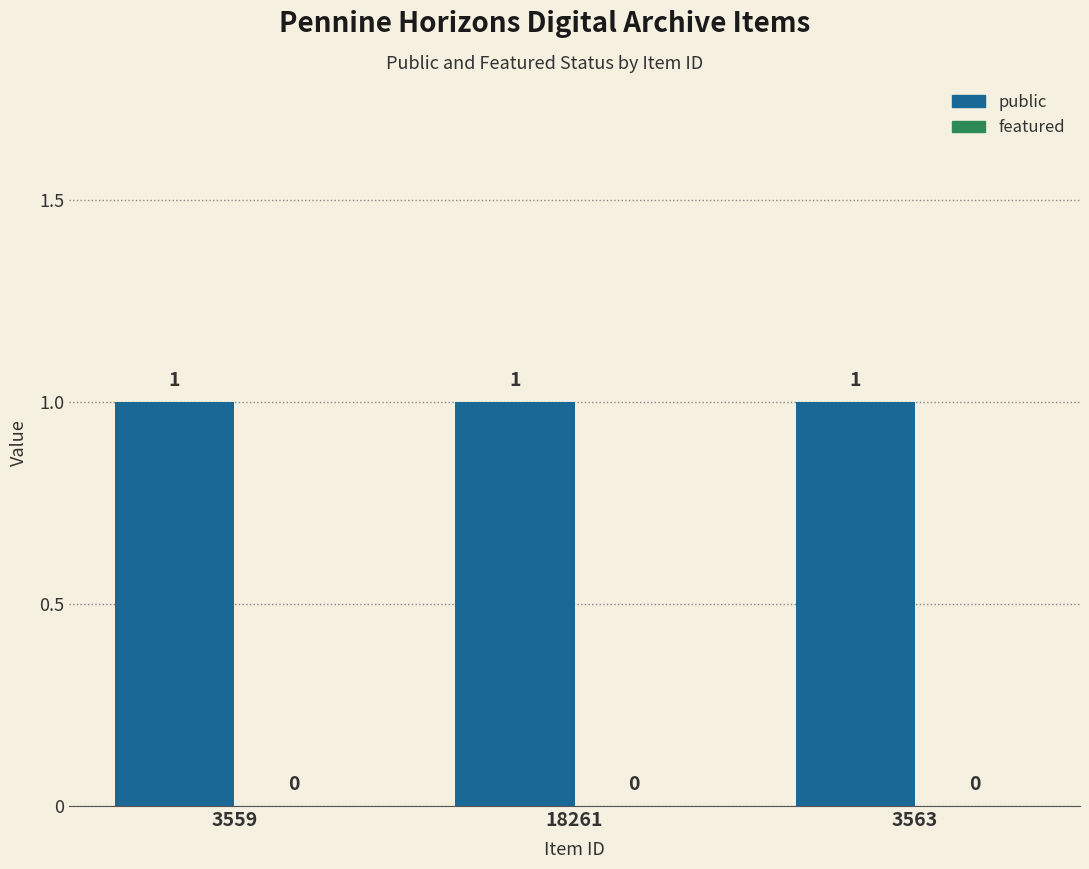

What is the label of the 1st bar from the left?

3559